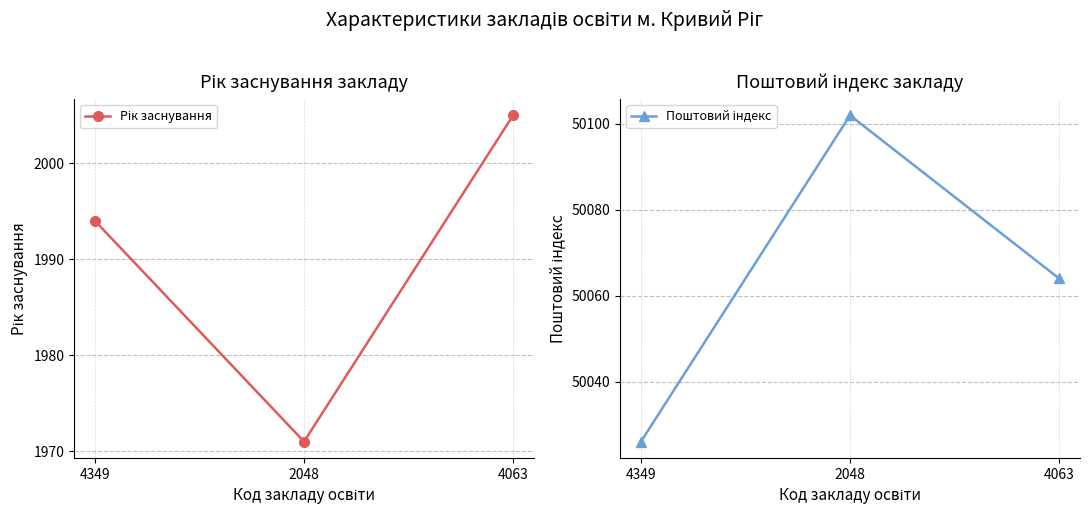

What are all the series names shown in the legend?

Рік заснування, Поштовий індекс